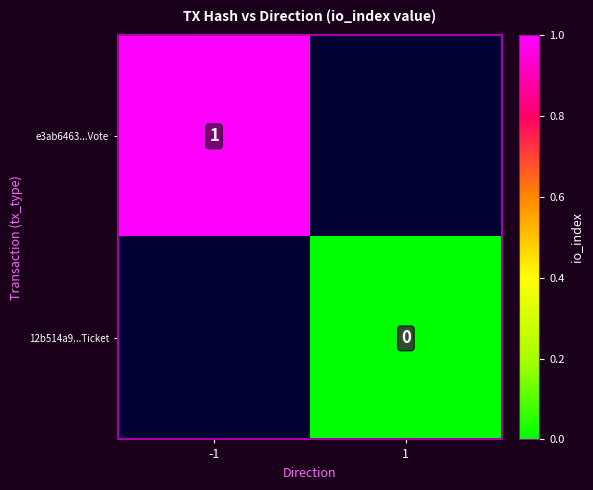

Is the value of 12b514a9...Ticket at 1 greater than the value of e3ab6463...Vote at -1?

No